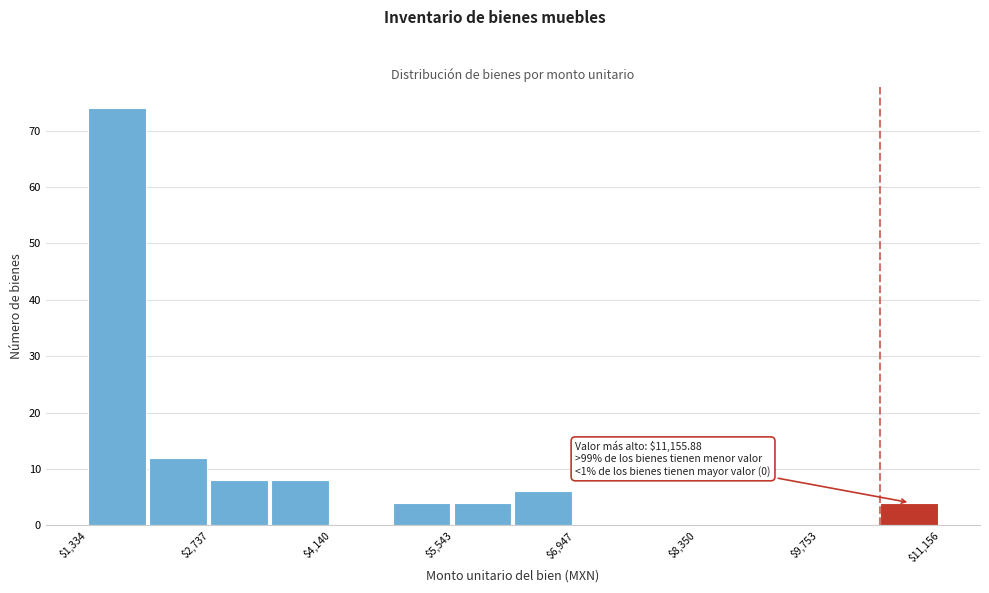

Around what value on the x-axis is the tallest bar? Give the approximate position of its centre, as read against the axis.

1600